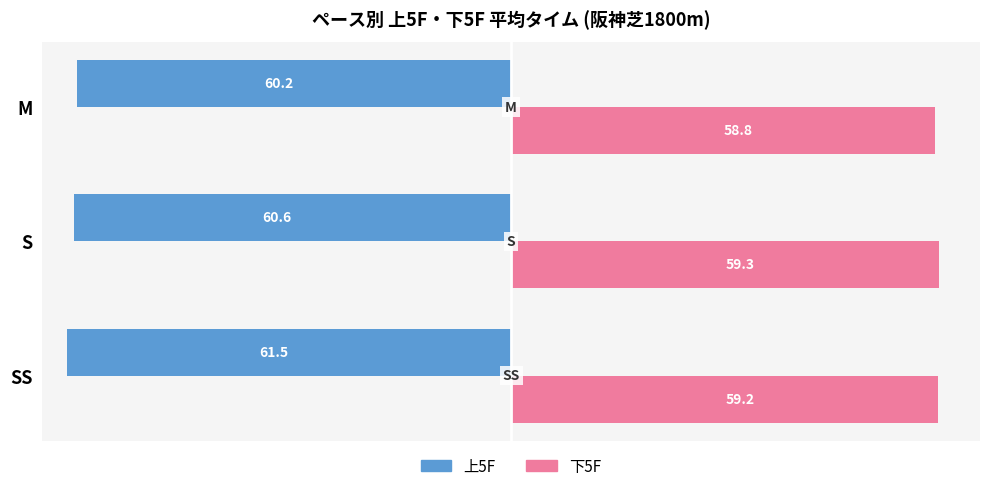

Rank the series by their maximum value, from lowest to highest.

上5F, 下5F